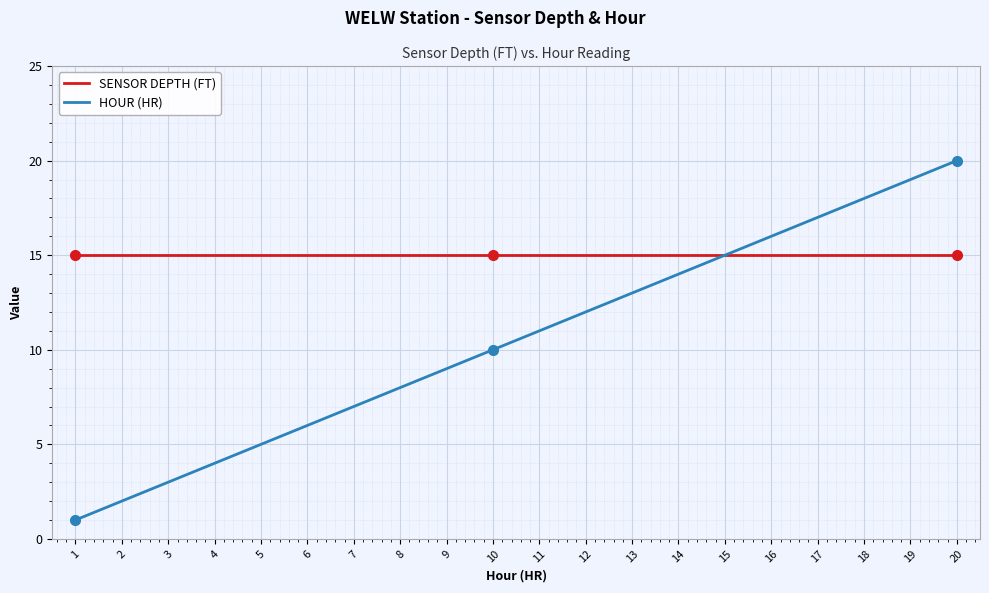

Rank the categories by HOUR (HR) value from highest to lowest.

20, 19, 18, 17, 16, 15, 14, 13, 12, 11, 10, 9, 8, 7, 6, 5, 4, 3, 2, 1